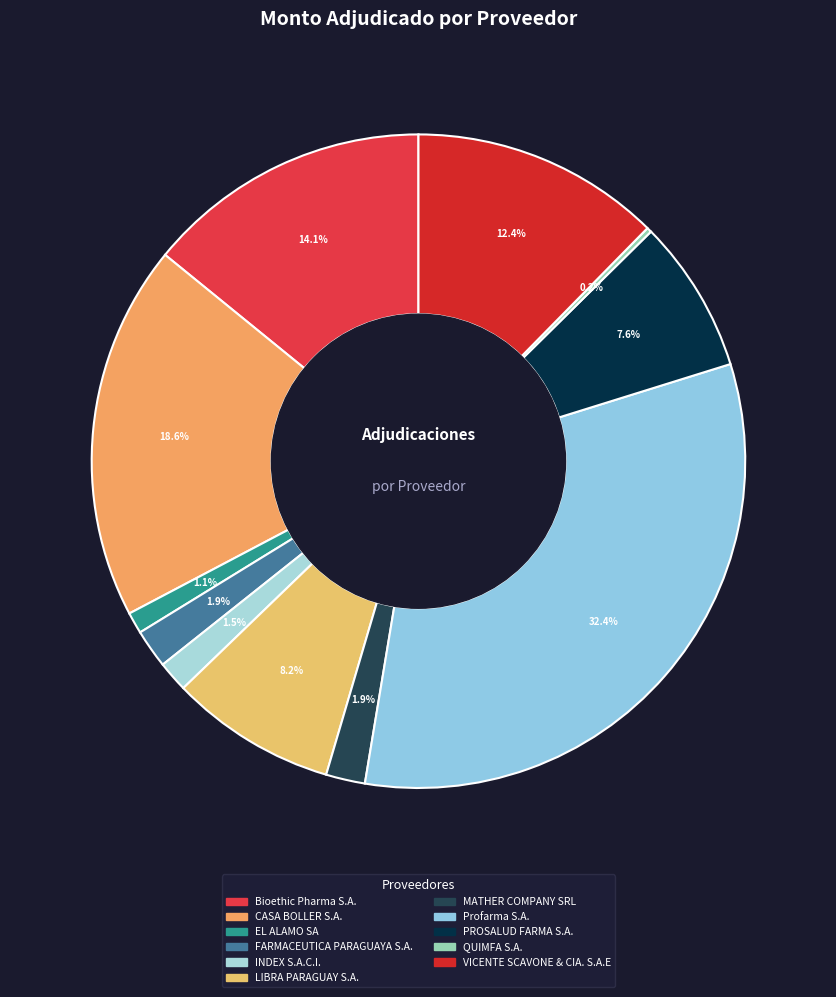

Which has a higher value, INDEX S.A.C.I. or Bioethic Pharma S.A.?

Bioethic Pharma S.A.